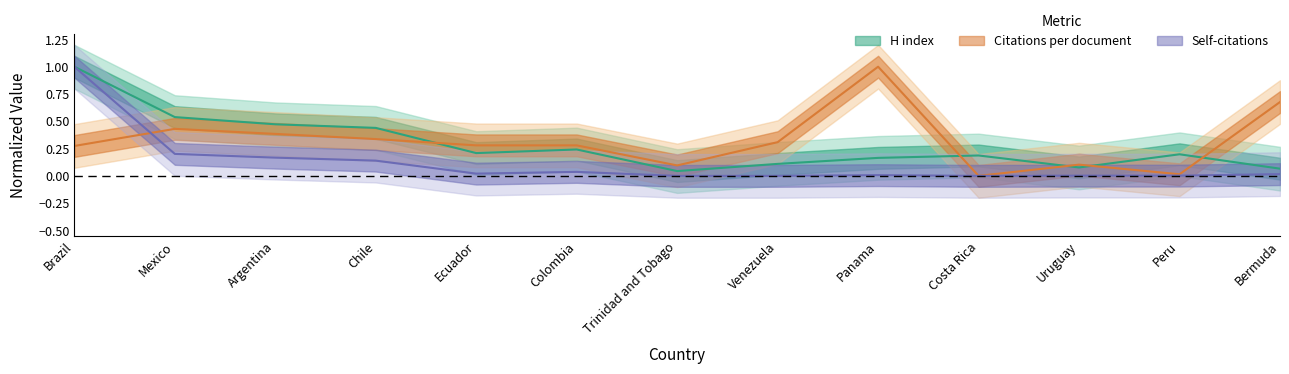

Rank the series at Panama from highest to lowest value.

Citations per document, H index, Self-citations